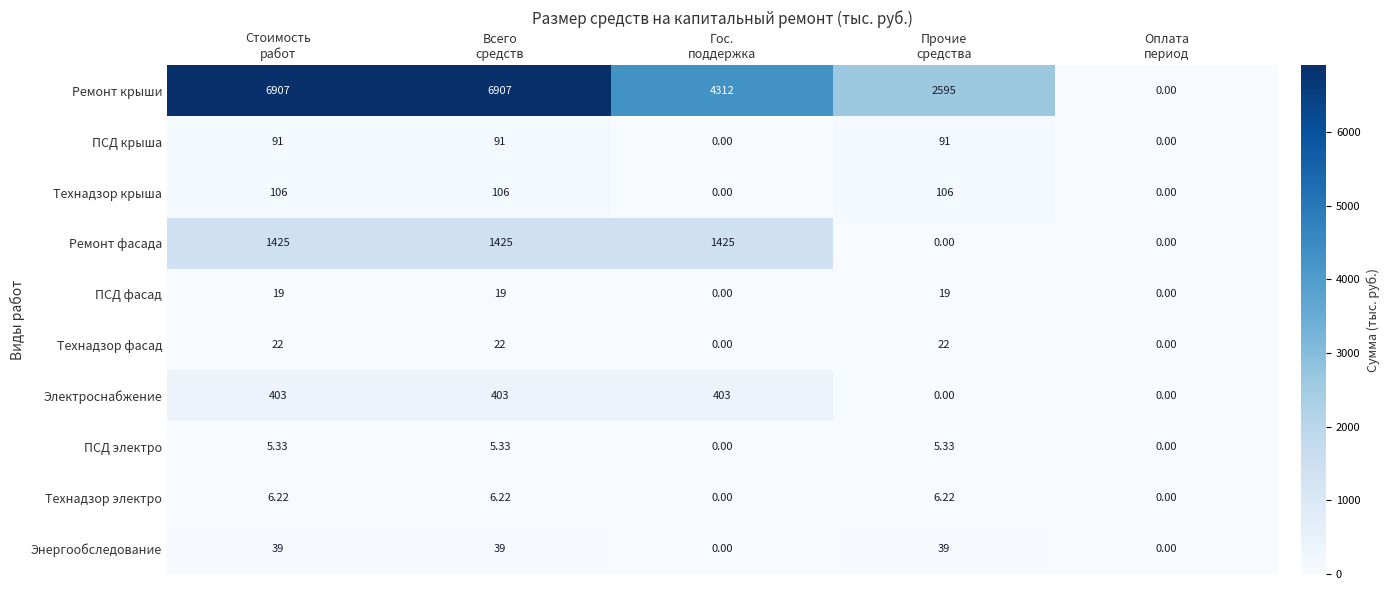

Which series has the largest range (max minus min)?

Ремонт крыши